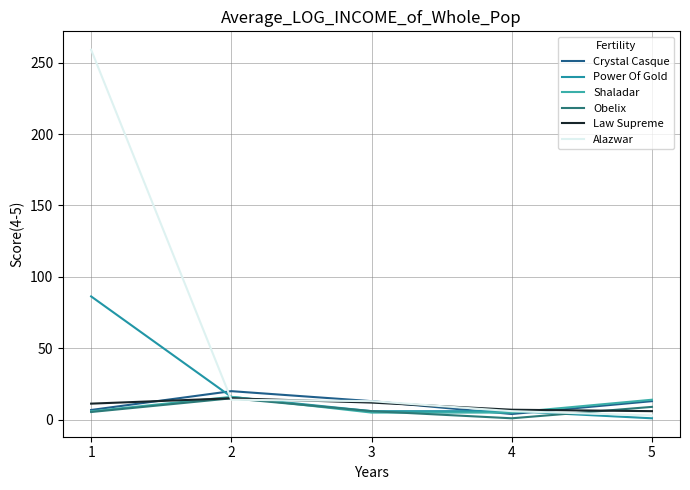

Is the value of Shaladar at 3 greater than the value of Law Supreme at 2?

No